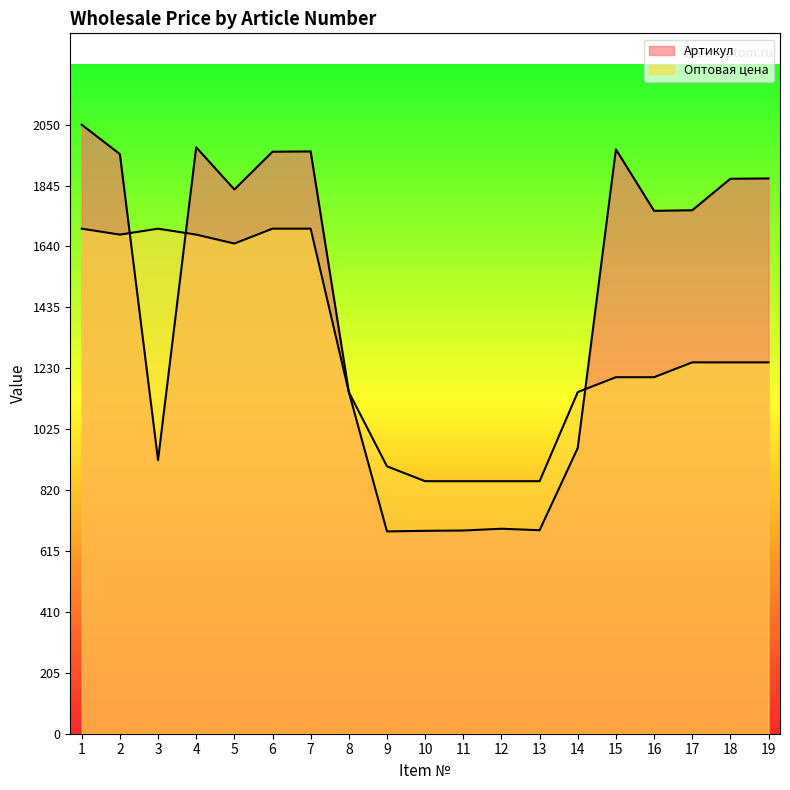

What are all the series names shown in the legend?

Артикул, Оптовая цена